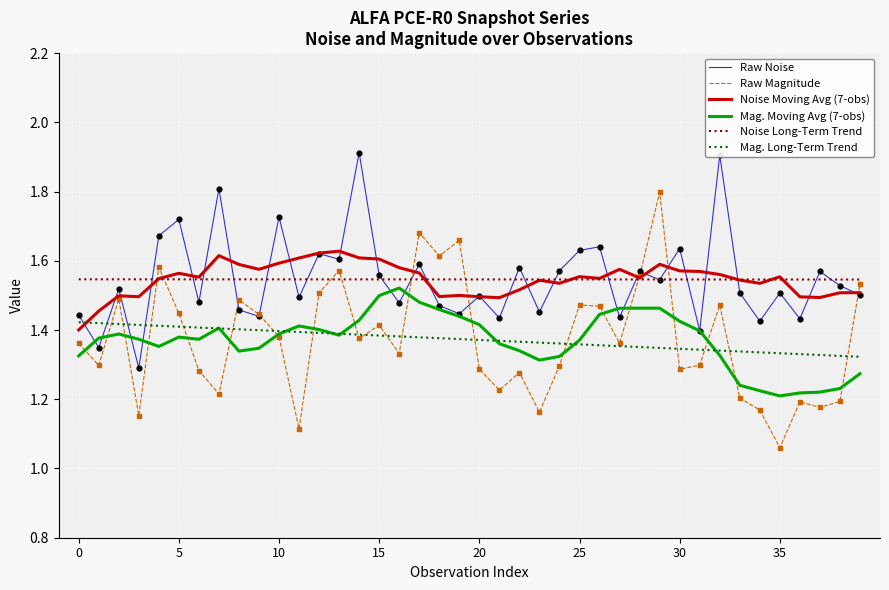

What is the maximum value shown in the chart?

1.9